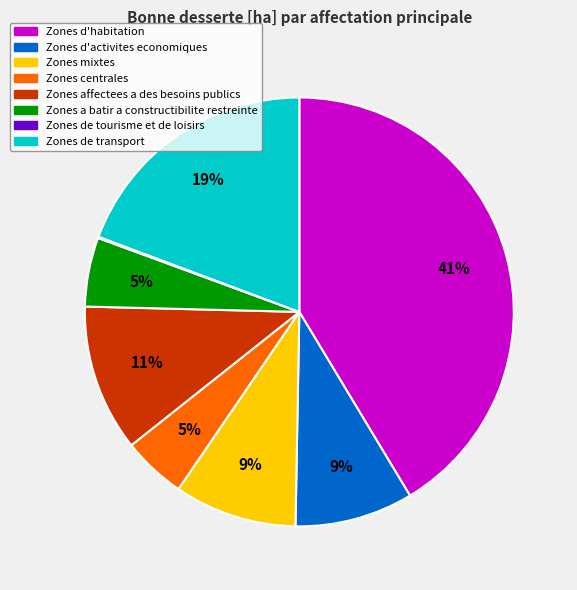

Is there a majority slice in this chart?

No